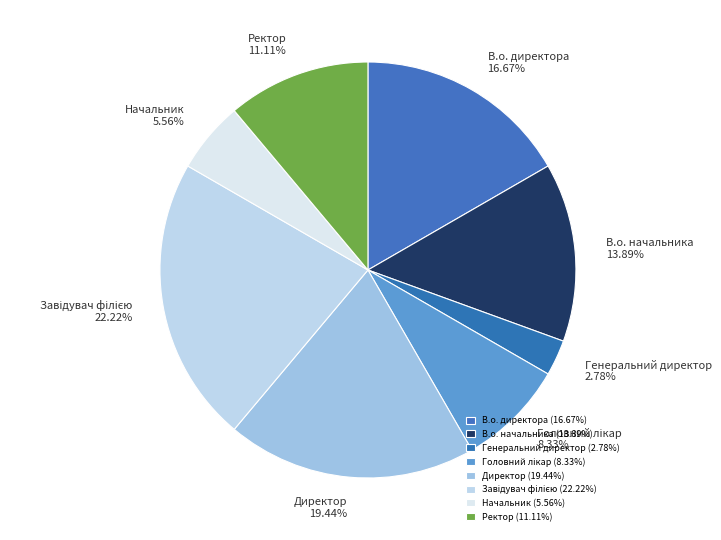

Is there any slice that represents more than half of the pie?

No